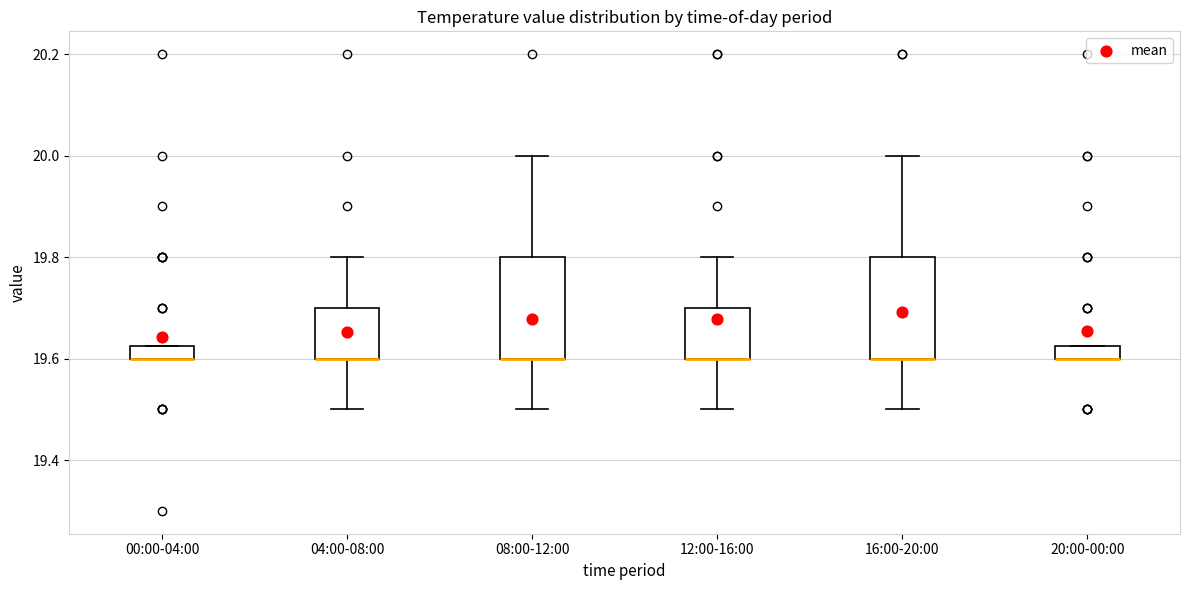

Where is the upper edge of the box for 20:00-00:00 on the y-axis? The values are not printed on the chart, so give them approximately, as read against the axis.

19.62